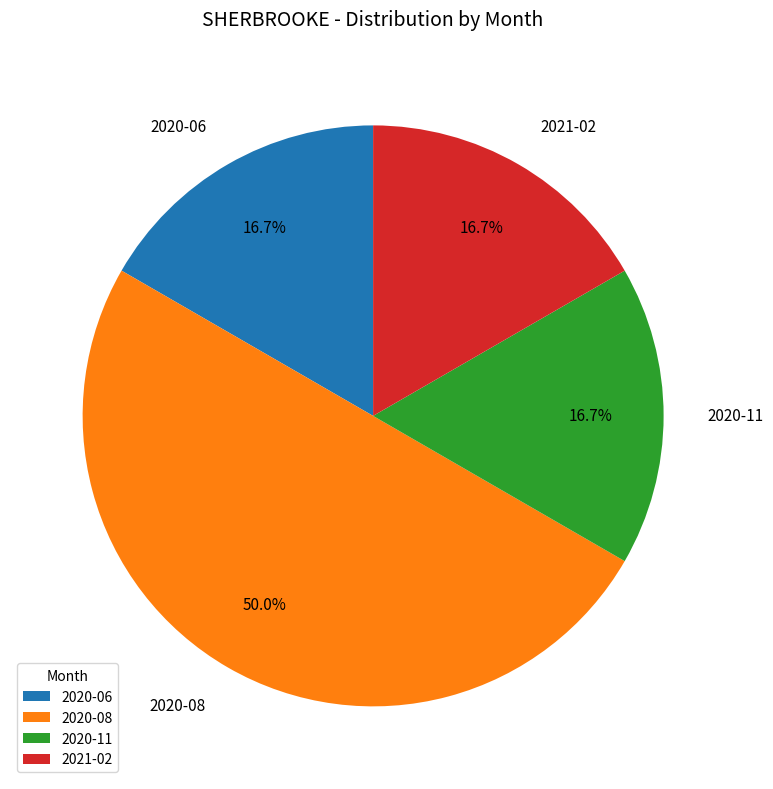

What percentage is the 2020-11 slice, to the nearest percent?

17%